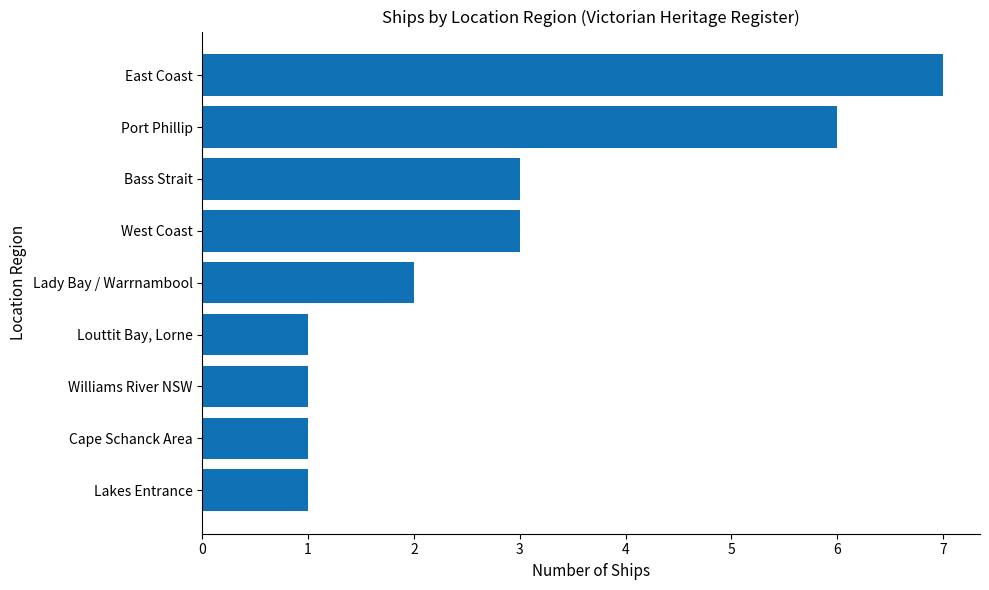

Is it true that the value at Lady Bay / Warrnambool is 2?

True